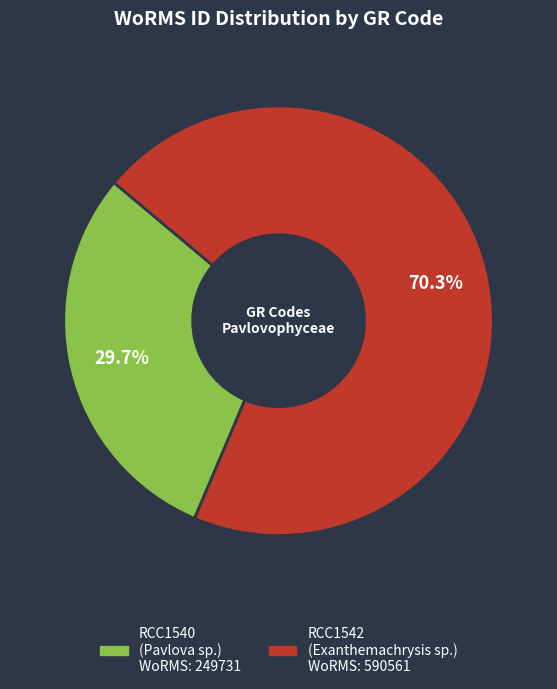

Rank the categories by value from highest to lowest.

RCC1542, RCC1540